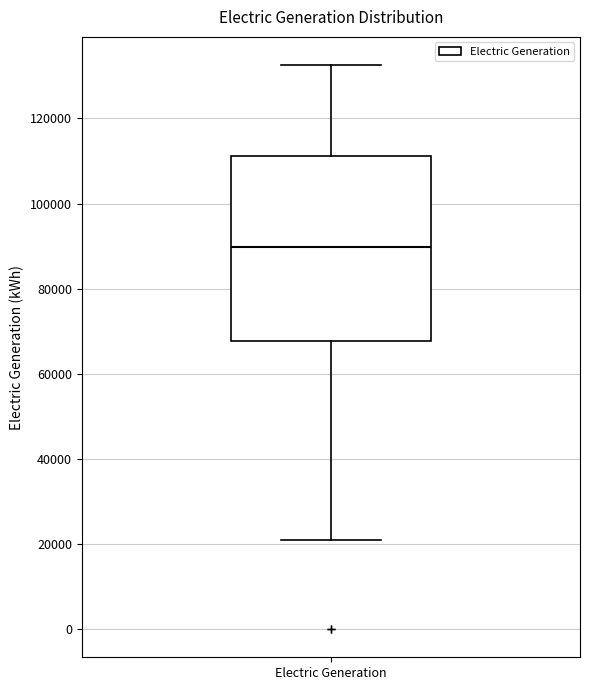

Transcribe this box plot: give where the median line is, the range the box spans, and where the two whiskers end, as read against the y-axis. The values are not printed on the chart, so give them approximately, as read against the axis.

median 90000, box 68000 to 112000, whiskers 20000 to 132000